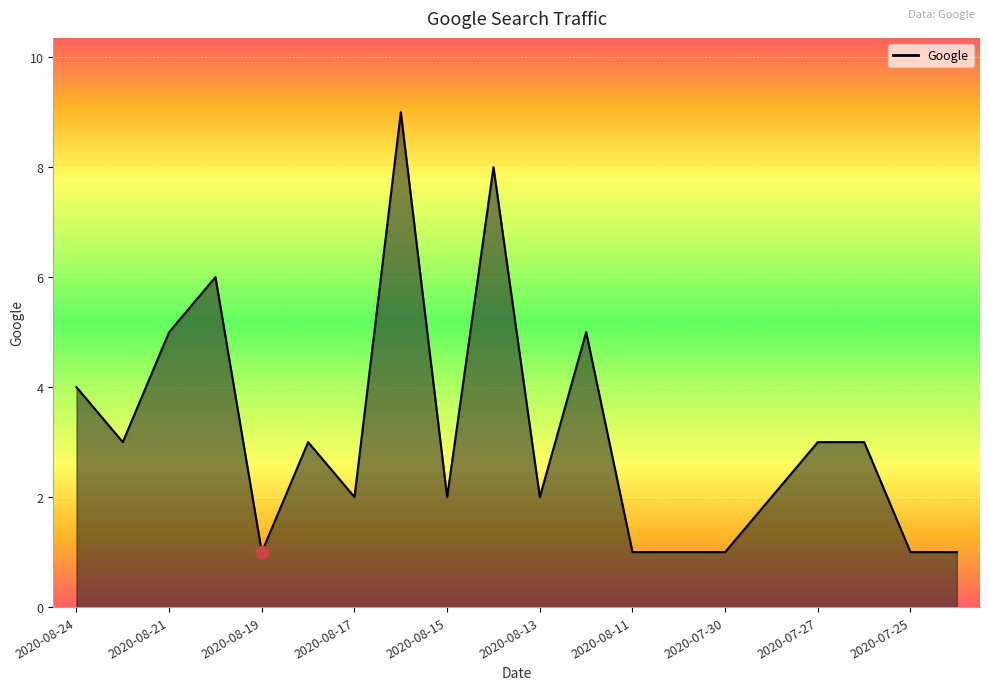

What is the difference between the maximum and minimum values?

8